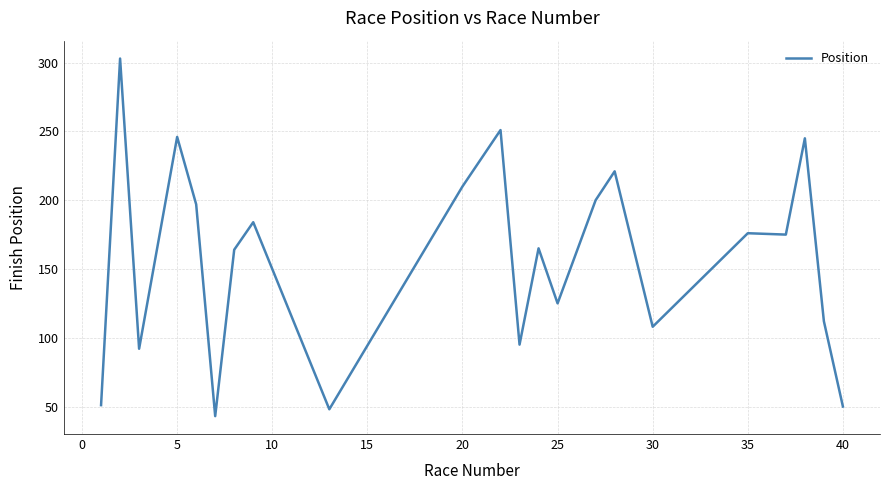

What is the minimum value shown in the chart?

43